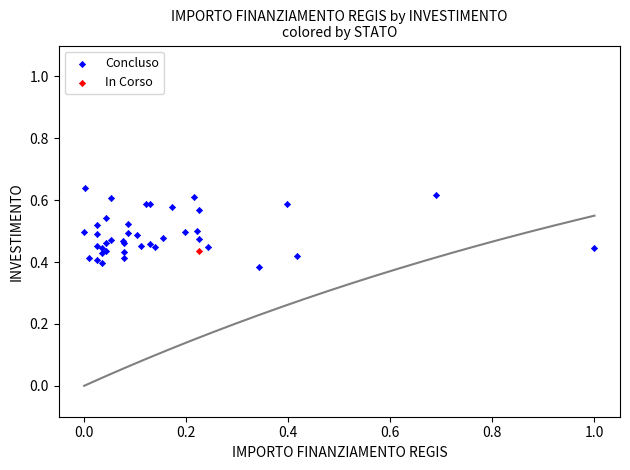

What are all the series names shown in the legend?

Concluso, In Corso